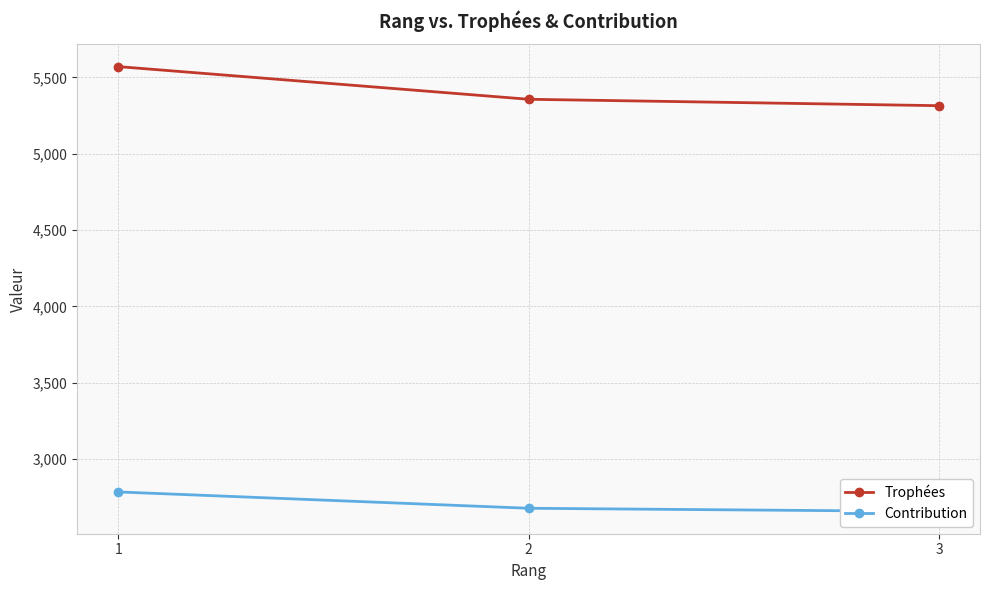

Which series changed the most between 1 and 3?

Trophées